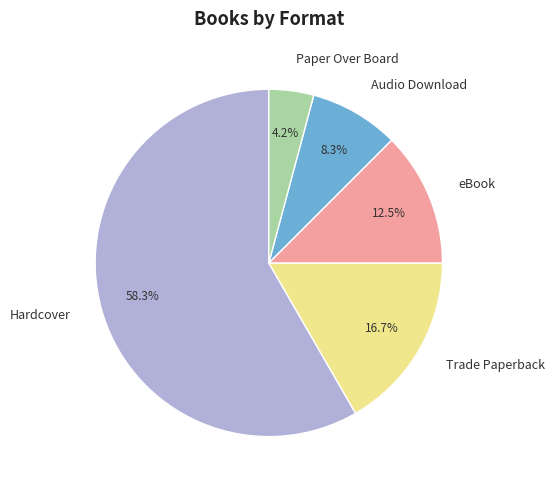

Is the sum of Trade Paperback and Audio Download greater than half?

No